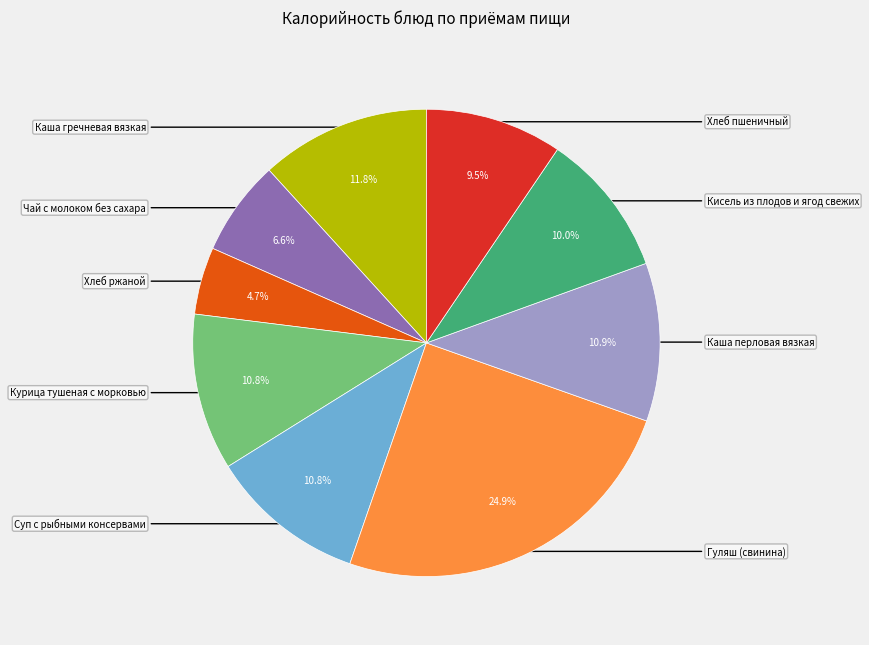

Does any single category account for the majority?

No